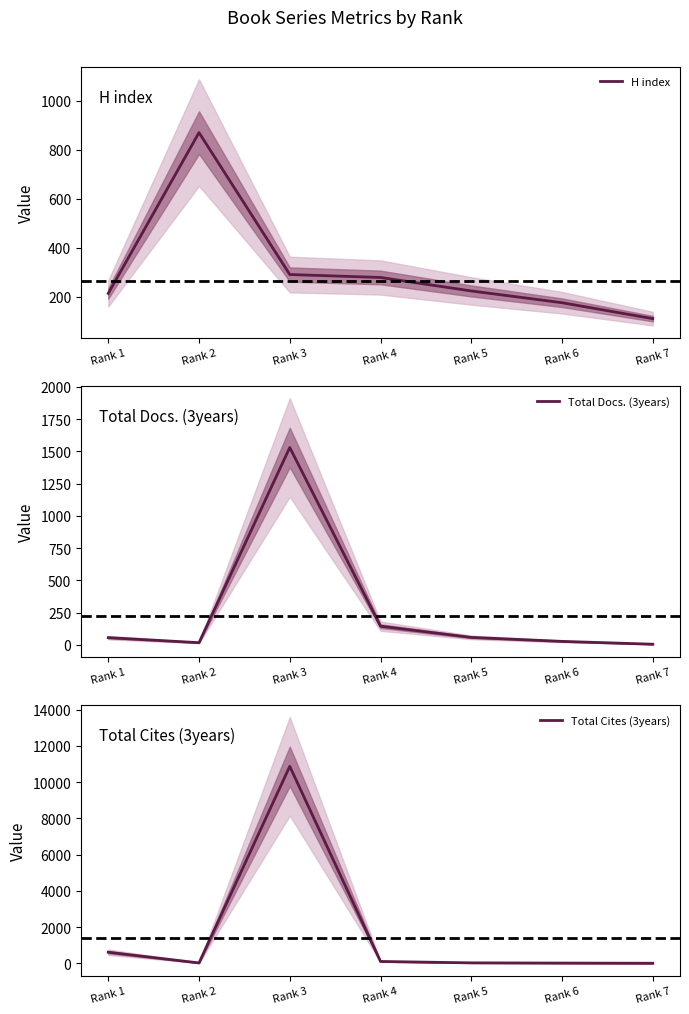

How many data points in H index are above 224?

3